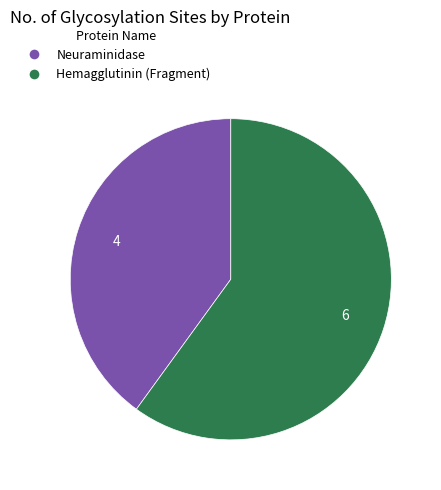

Is there a majority slice in this chart?

Yes